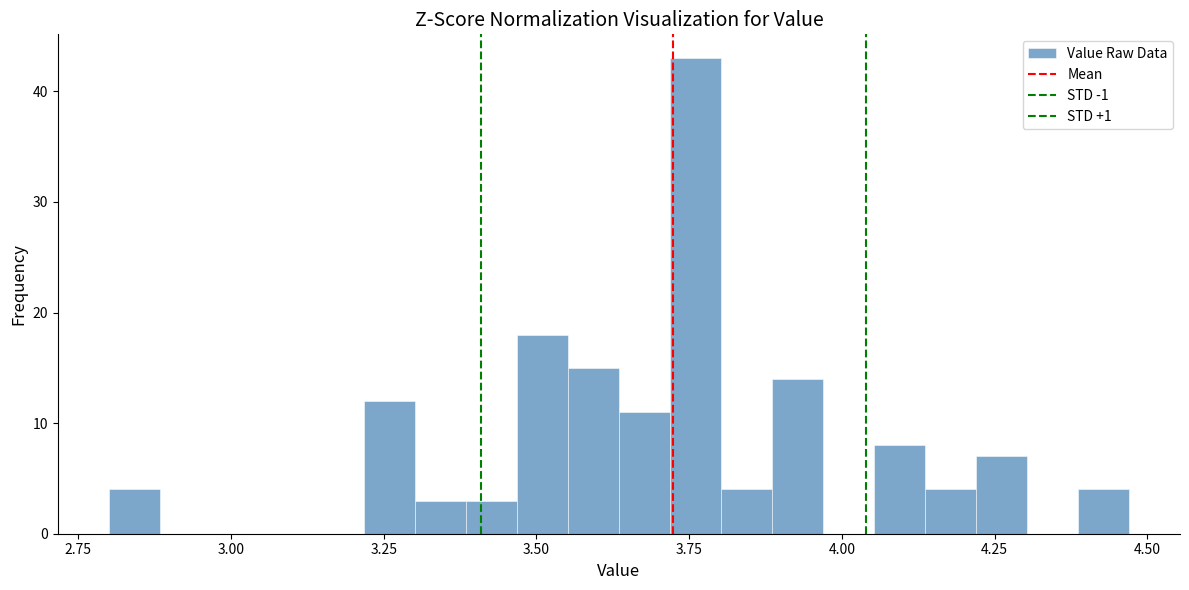

Read against the x-axis, roughly where is the centre of the tallest bar?

3.75